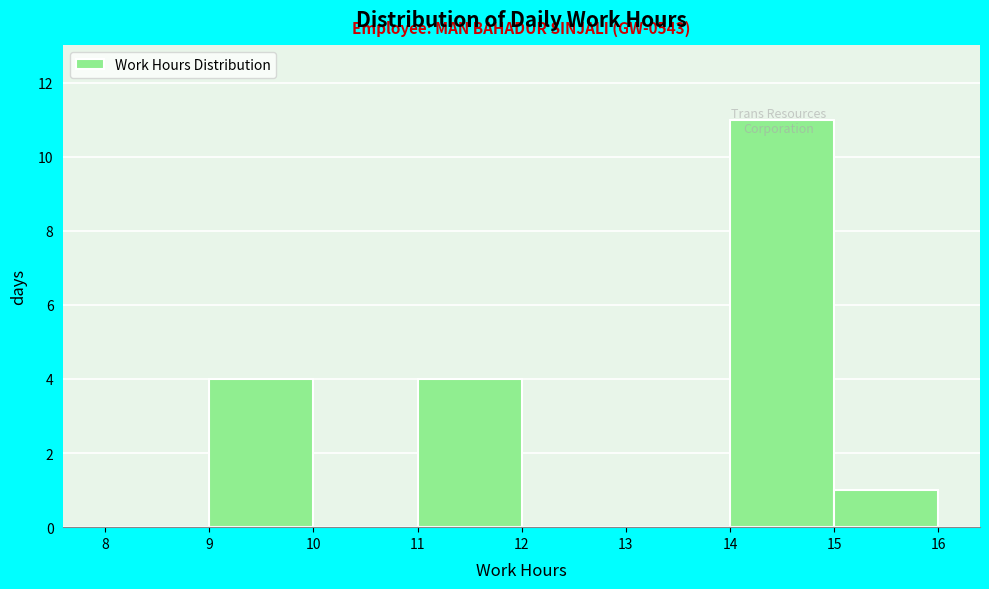

Over which range of the x-axis is the bar tallest?

14 to 15